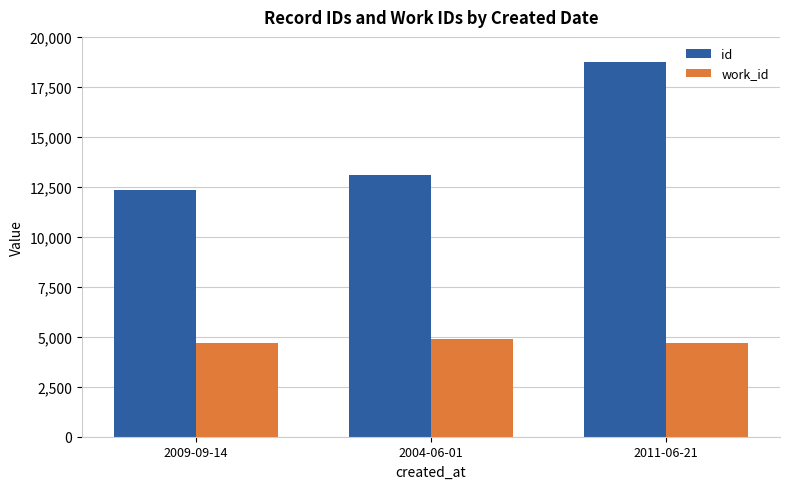

The work_id series shows 6396 at 2011-06-21. True or false?

False